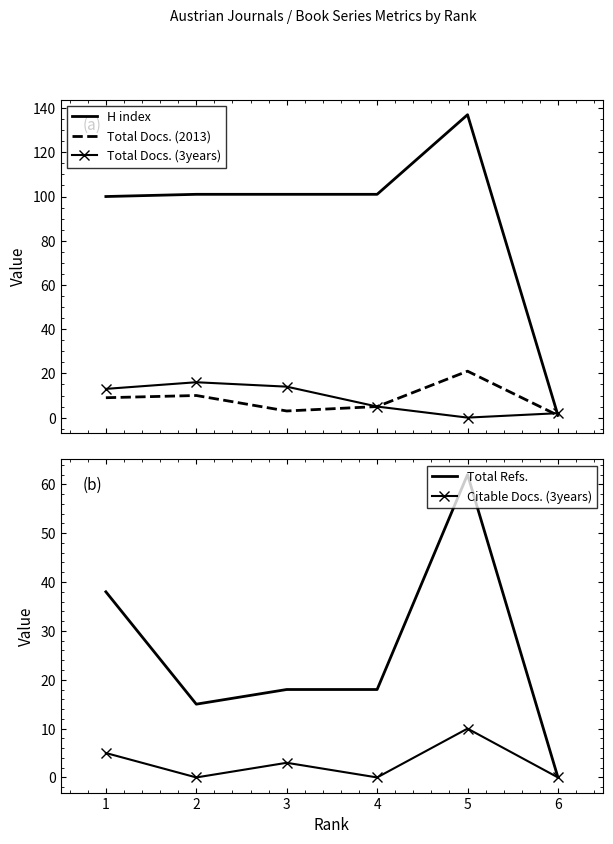

How many Citable Docs. (3years) values are between 0 and 5?

5